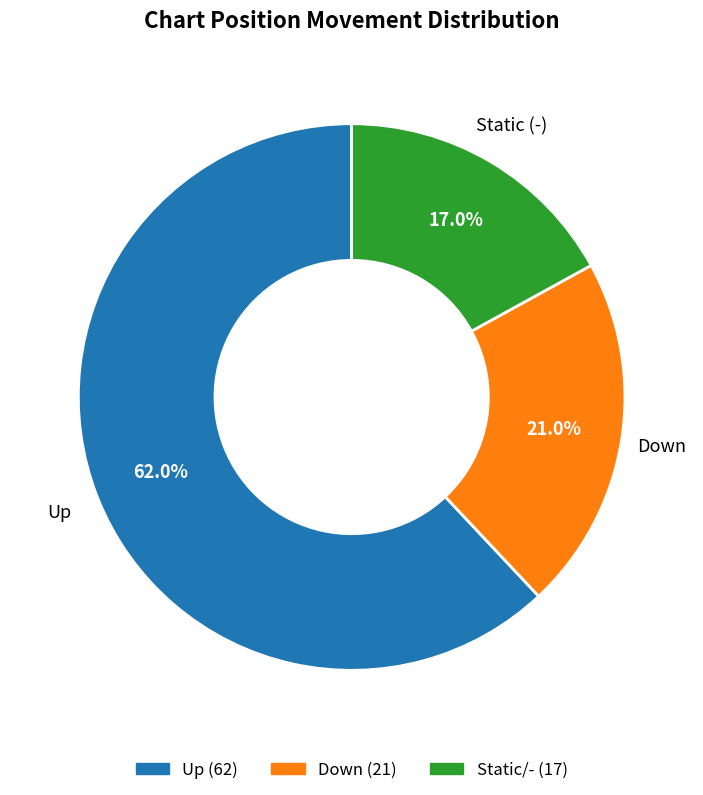

Does any single category account for the majority?

Yes